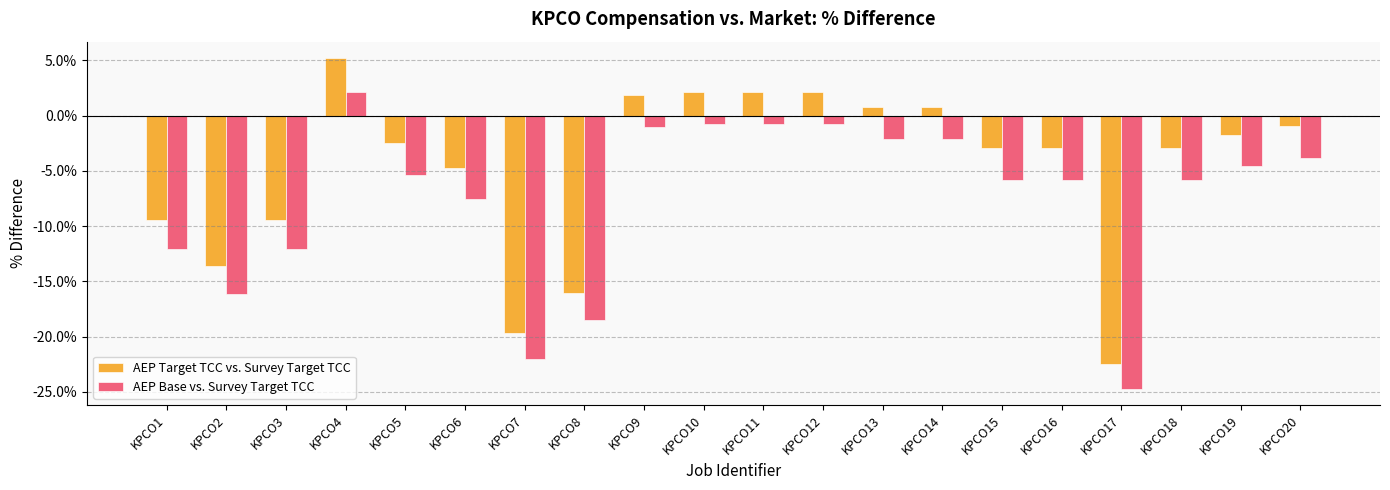

At which category is the sum across all series the highest?

KPCO4